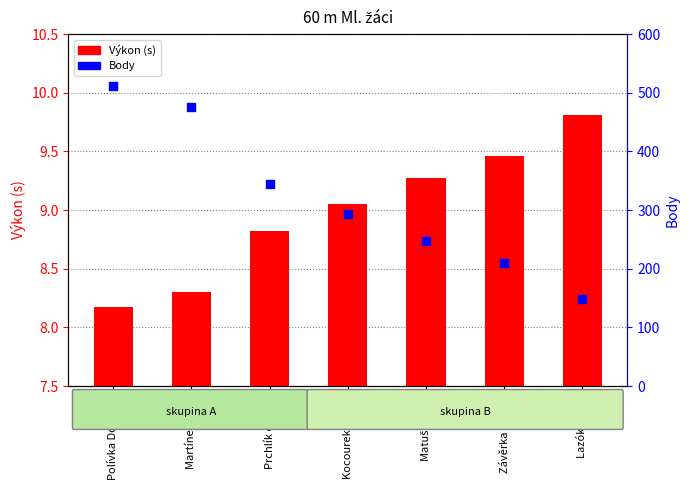

Which series has the largest Y range (max minus min)?

Body